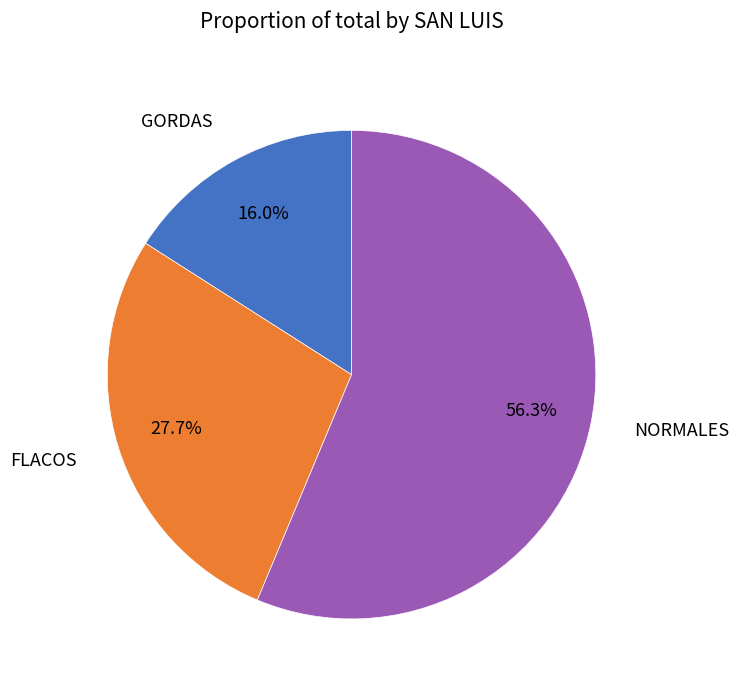

How many segments does this pie chart have?

3